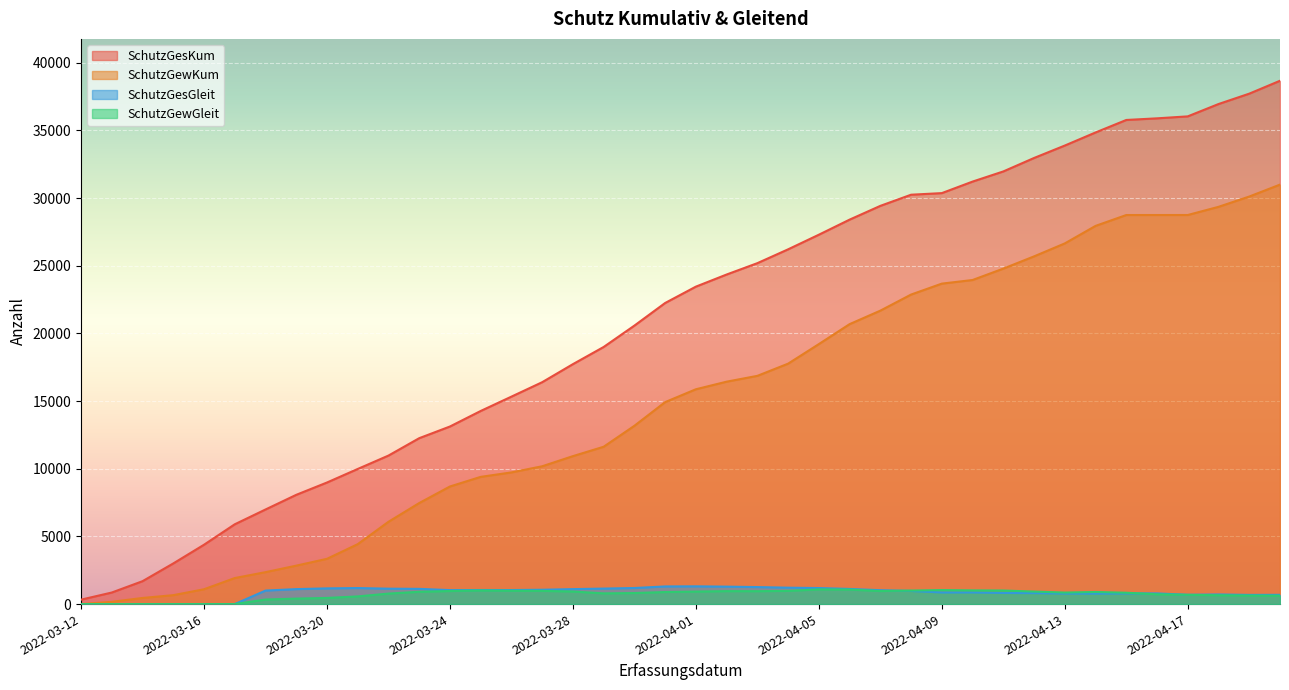

At how many categories does at least one series exceed 3834?

36